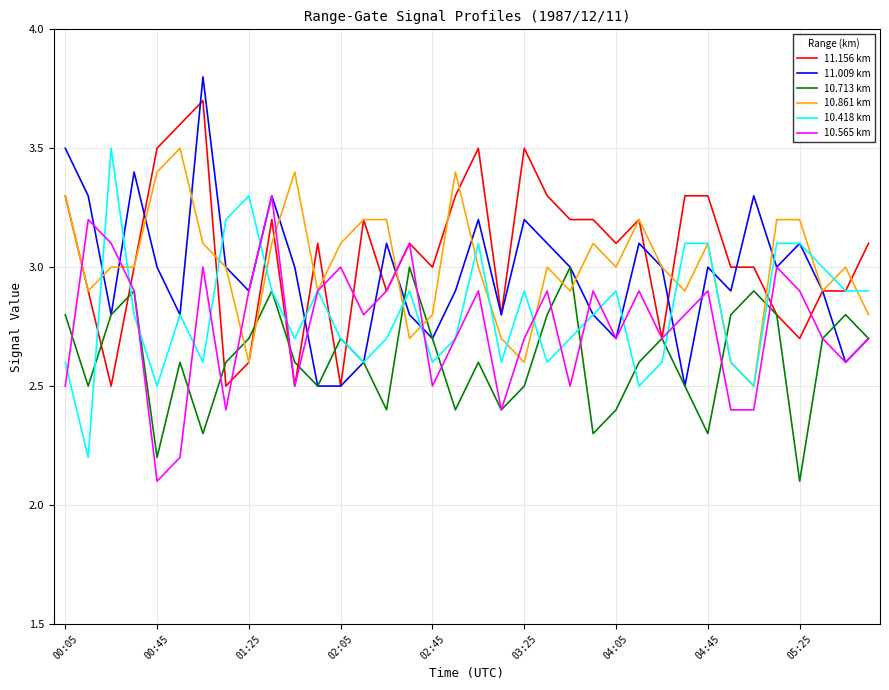

What is the highest value of the 11.009 km series?

3.8